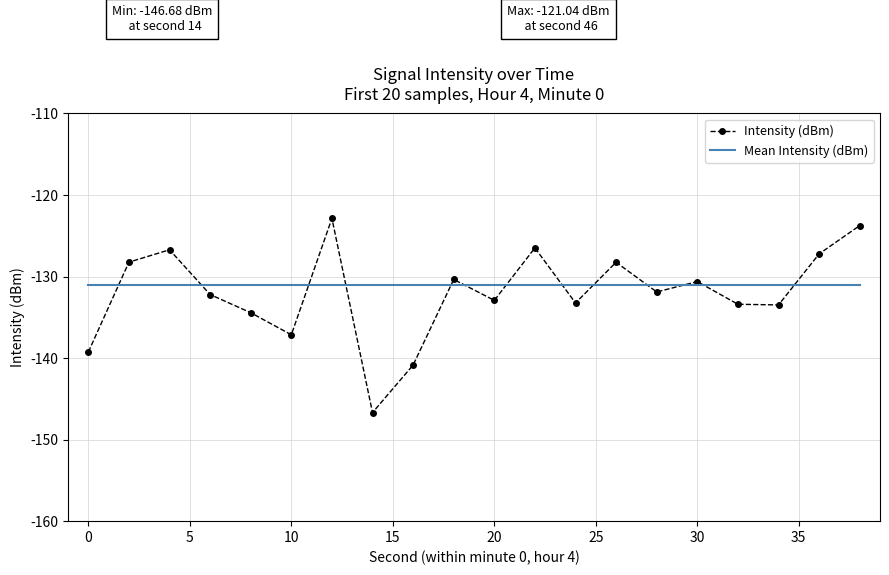

What are all the series names shown in the legend?

Intensity (dBm), Mean Intensity (dBm)